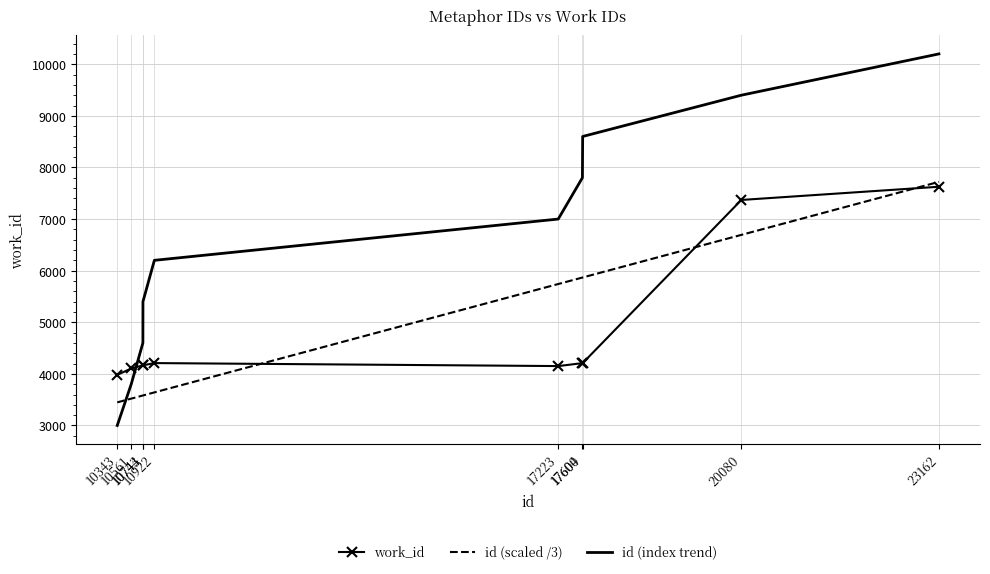

Which series has the widest spread of values?

id (index trend)